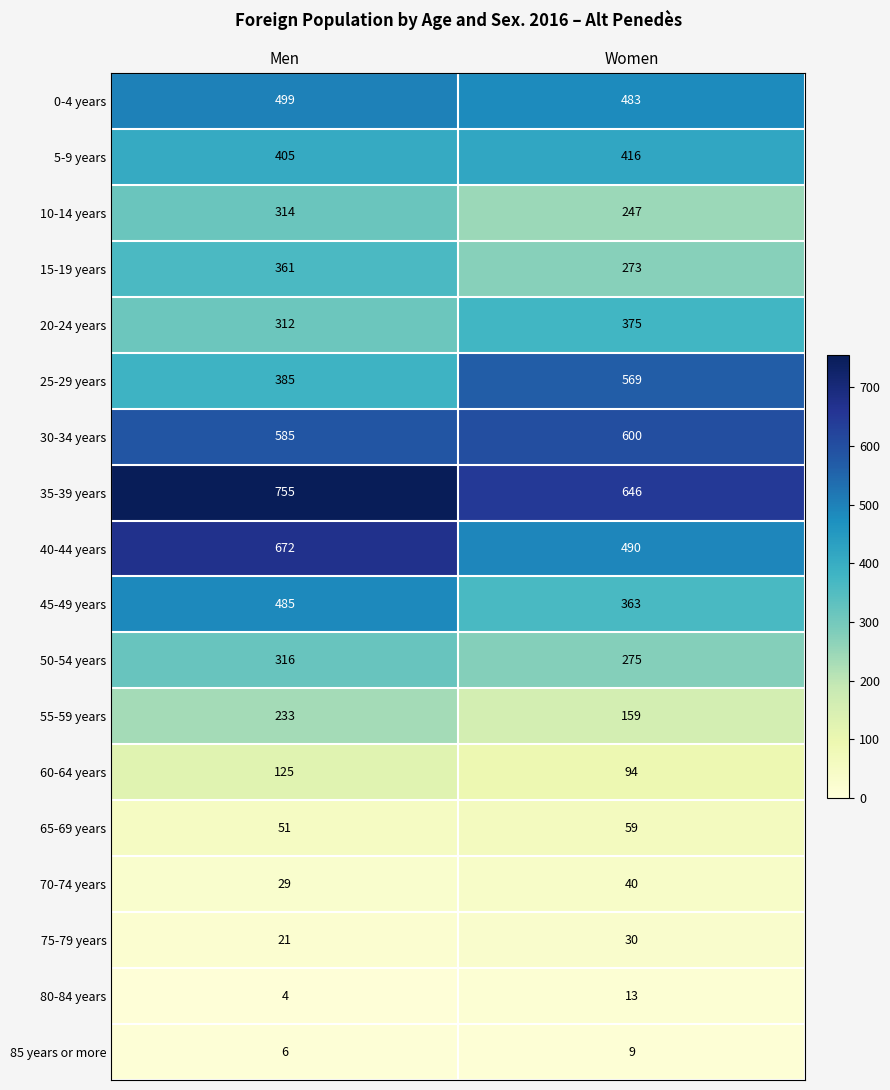

What is the difference between the 0-4 years values at Men and Women?

16